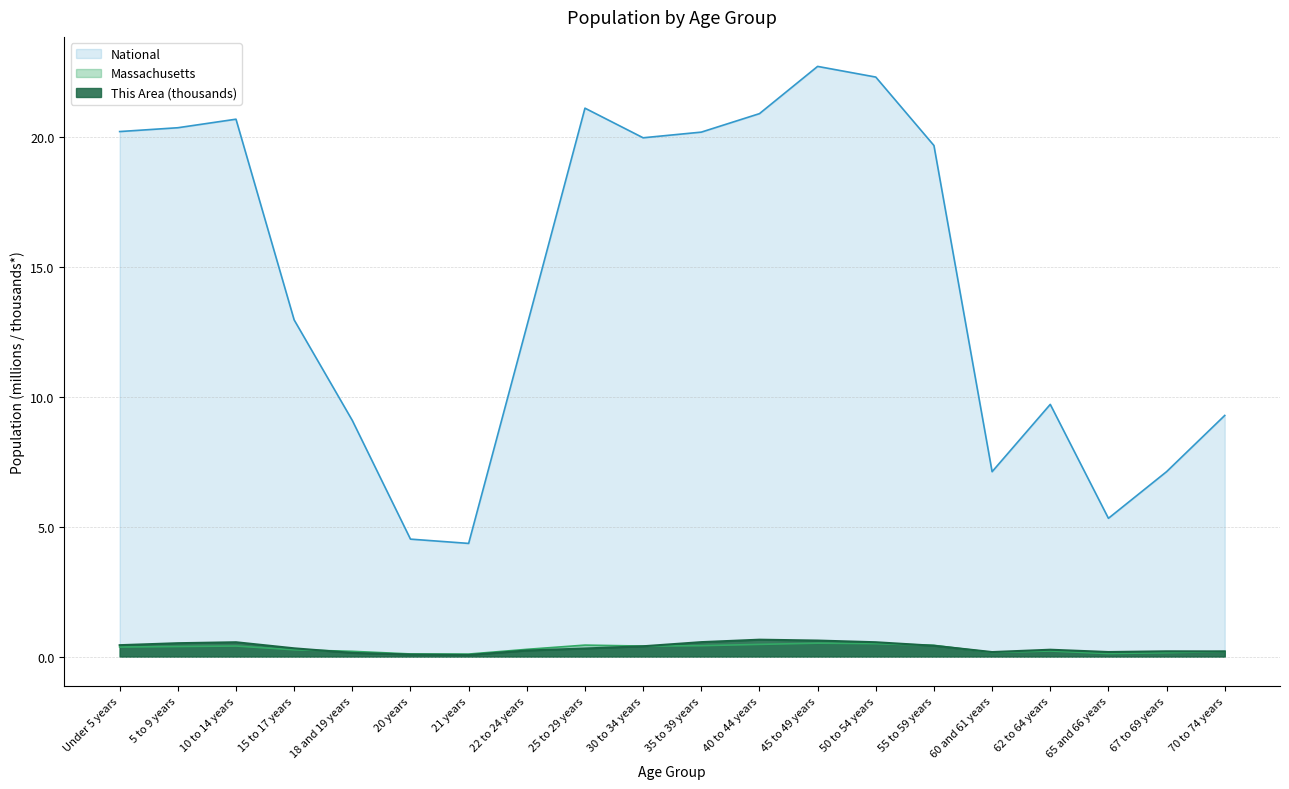

How many lines are shown in the chart?

3